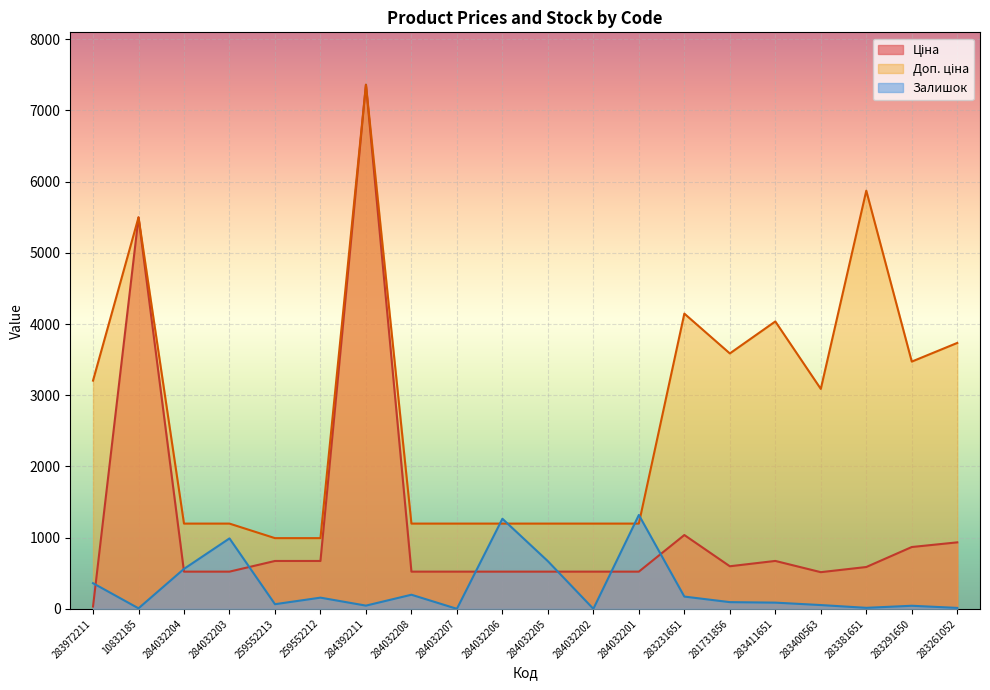

What is the difference between the highest and lowest values at 284032206?

742.8